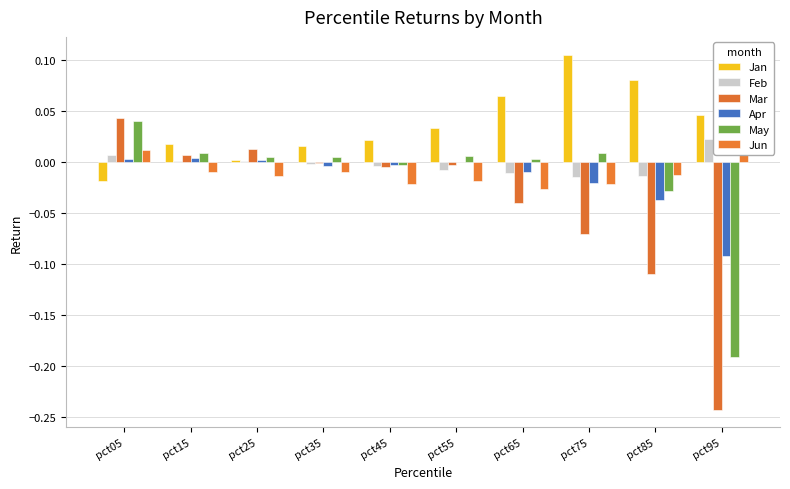

Does the chart contain stacked bars?

No